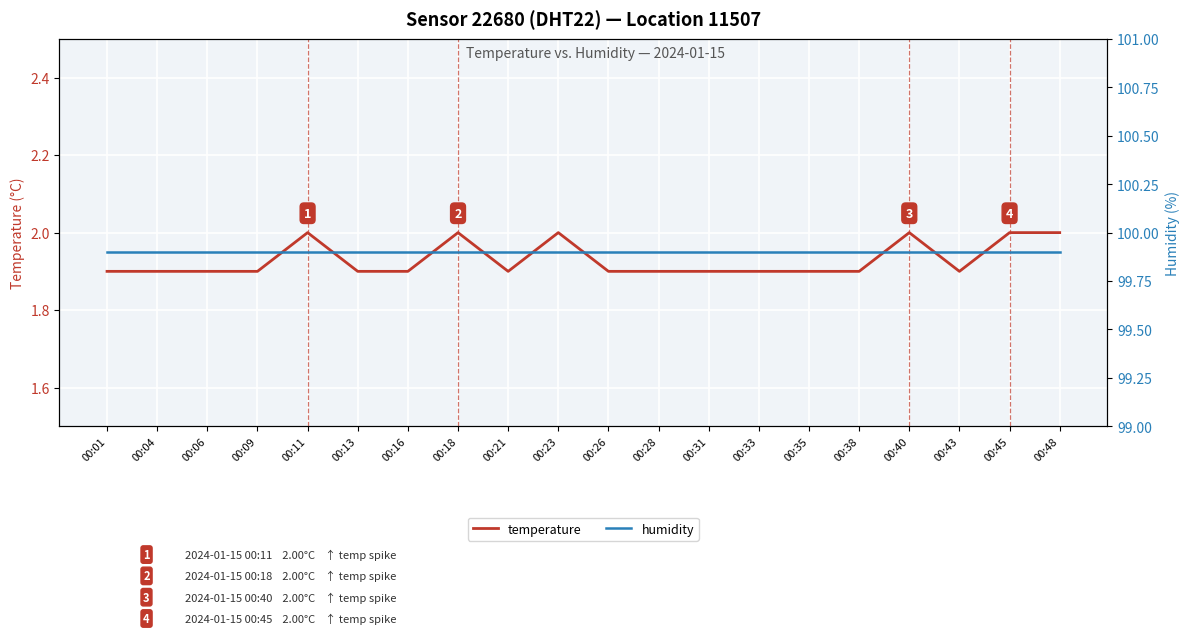

Reading left to right, transcribe all the data shown in this chart.

temperature: 00:01=1.9	00:04=1.9	00:06=1.9	00:09=1.9	00:11=2.0	00:13=1.9	00:16=1.9	00:18=2.0	00:21=1.9	00:23=2.0	00:26=1.9	00:28=1.9	00:31=1.9	00:33=1.9	00:35=1.9	00:38=1.9	00:40=2.0	00:43=1.9	00:45=2.0	00:48=2.0
humidity: 00:01=99.9	00:04=99.9	00:06=99.9	00:09=99.9	00:11=99.9	00:13=99.9	00:16=99.9	00:18=99.9	00:21=99.9	00:23=99.9	00:26=99.9	00:28=99.9	00:31=99.9	00:33=99.9	00:35=99.9	00:38=99.9	00:40=99.9	00:43=99.9	00:45=99.9	00:48=99.9